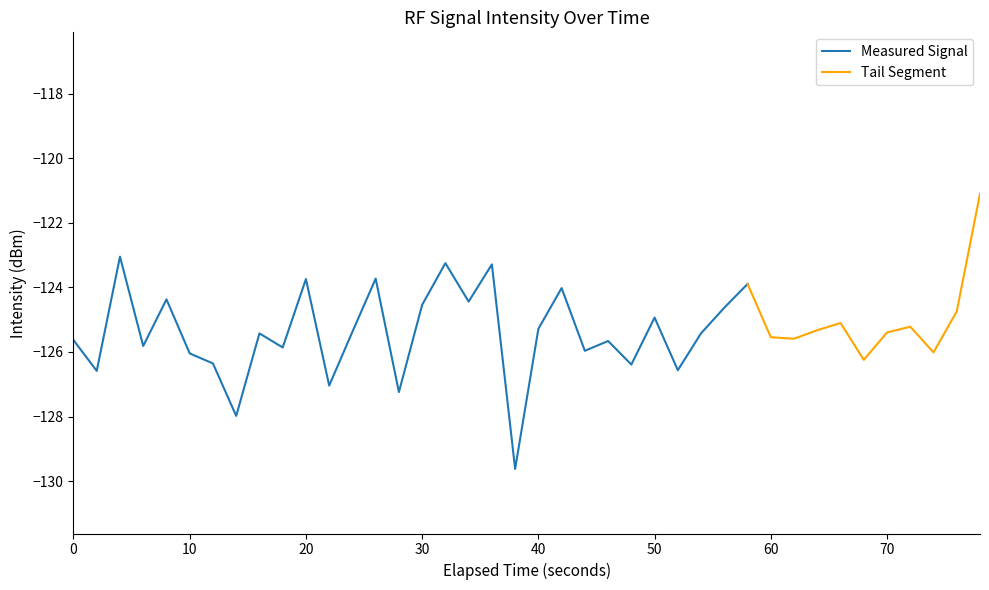

Rank the categories by value from highest to lowest.

39, 2, 16, 18, 13, 10, 29, 21, 4, 17, 15, 28, 38, 25, 33, 36, 20, 32, 12, 35, 27, 8, 30, 31, 0, 23, 3, 9, 22, 37, 5, 34, 6, 24, 26, 1, 11, 14, 7, 19